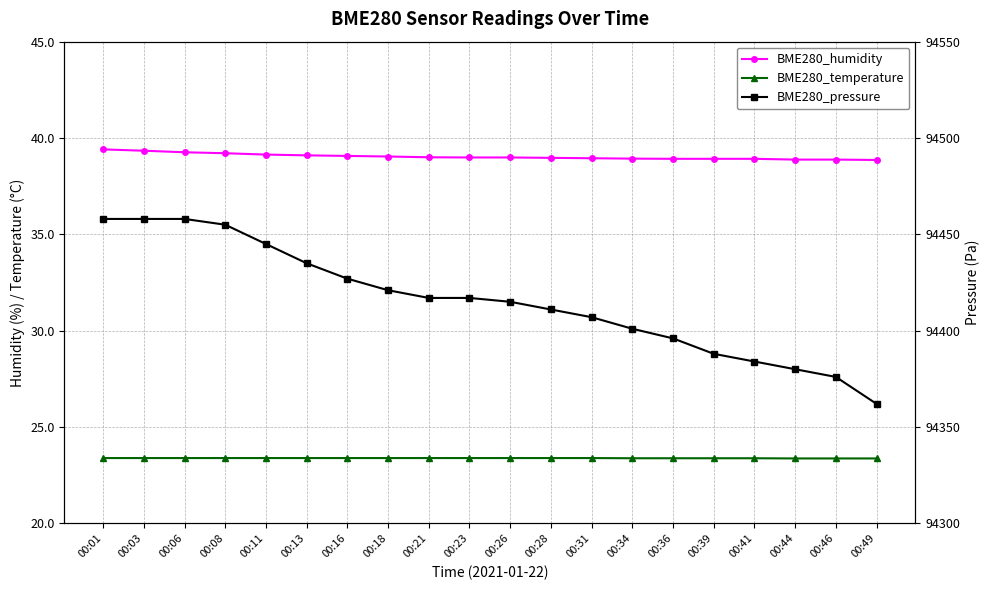

Reading right to left, list all the values displayed in this chart.

BME280_humidity: 00:49=38.9	00:46=38.9	00:44=38.9	00:41=38.9	00:39=38.9	00:36=38.9	00:34=38.9	00:31=39.0	00:28=39.0	00:26=39.0	00:23=39.0	00:21=39.0	00:18=39.0	00:16=39.1	00:13=39.1	00:11=39.1	00:08=39.2	00:06=39.3	00:03=39.3	00:01=39.4
BME280_temperature: 00:49=23.4	00:46=23.4	00:44=23.4	00:41=23.4	00:39=23.4	00:36=23.4	00:34=23.4	00:31=23.4	00:28=23.4	00:26=23.4	00:23=23.4	00:21=23.4	00:18=23.4	00:16=23.4	00:13=23.4	00:11=23.4	00:08=23.4	00:06=23.4	00:03=23.4	00:01=23.4
BME280_pressure: 00:49=94362.0	00:46=94376.0	00:44=94380.0	00:41=94384.0	00:39=94388.0	00:36=94396.0	00:34=94401.0	00:31=94407.0	00:28=94411.0	00:26=94415.0	00:23=94417.0	00:21=94417.0	00:18=94421.0	00:16=94427.0	00:13=94435.0	00:11=94445.0	00:08=94455.0	00:06=94458.0	00:03=94458.0	00:01=94458.0